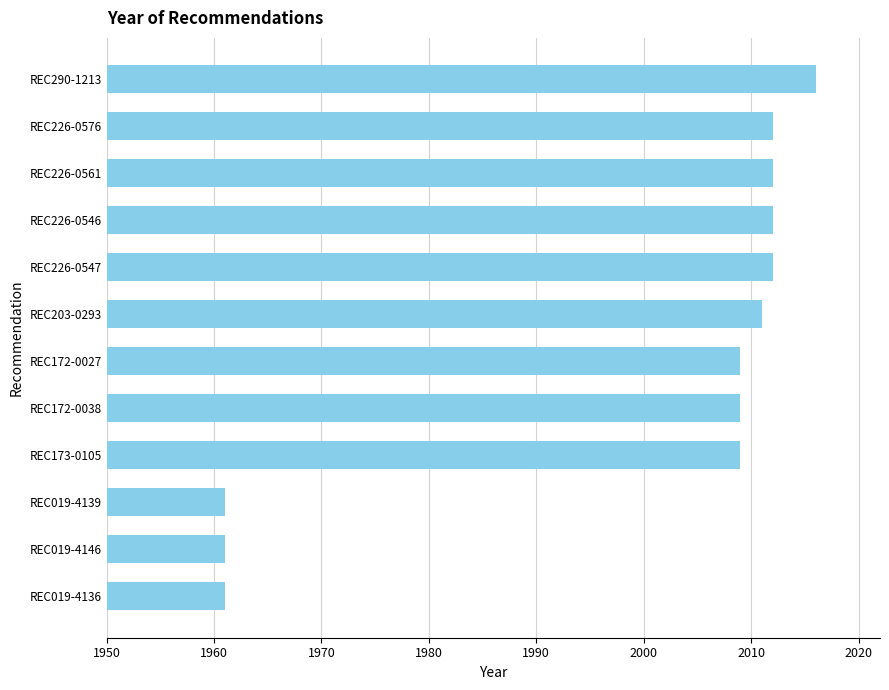

What is the difference between the second highest and minimum values?

51